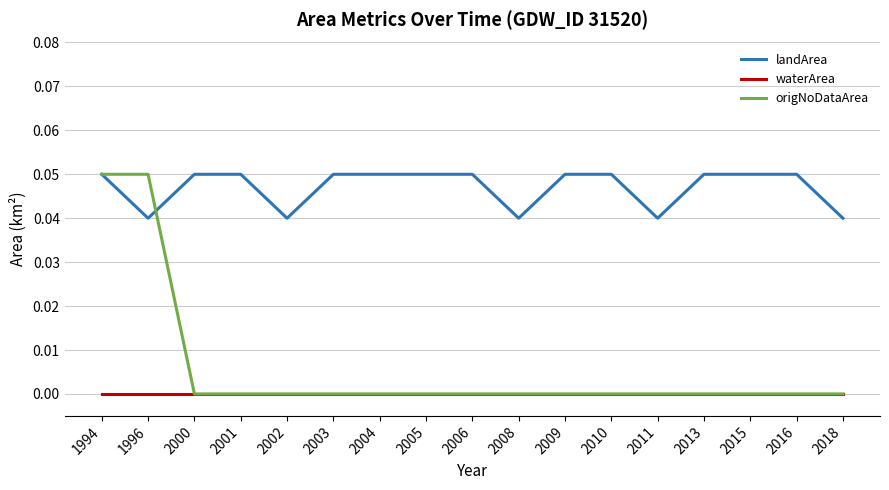

Which series has the widest spread of values?

origNoDataArea